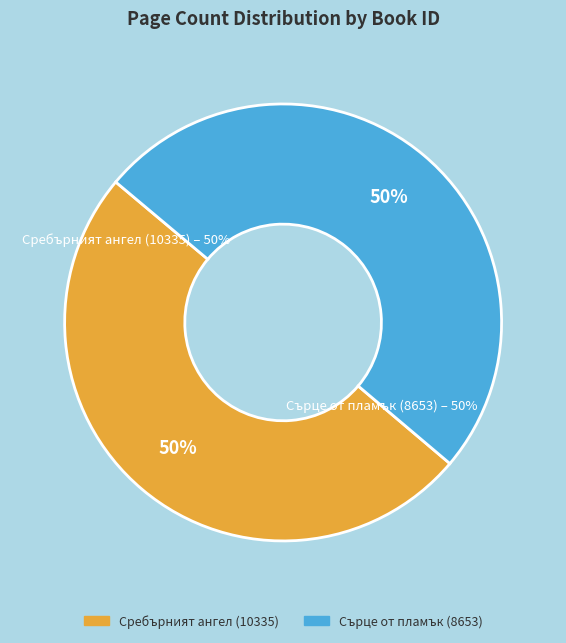

How many slices are in this pie chart?

2